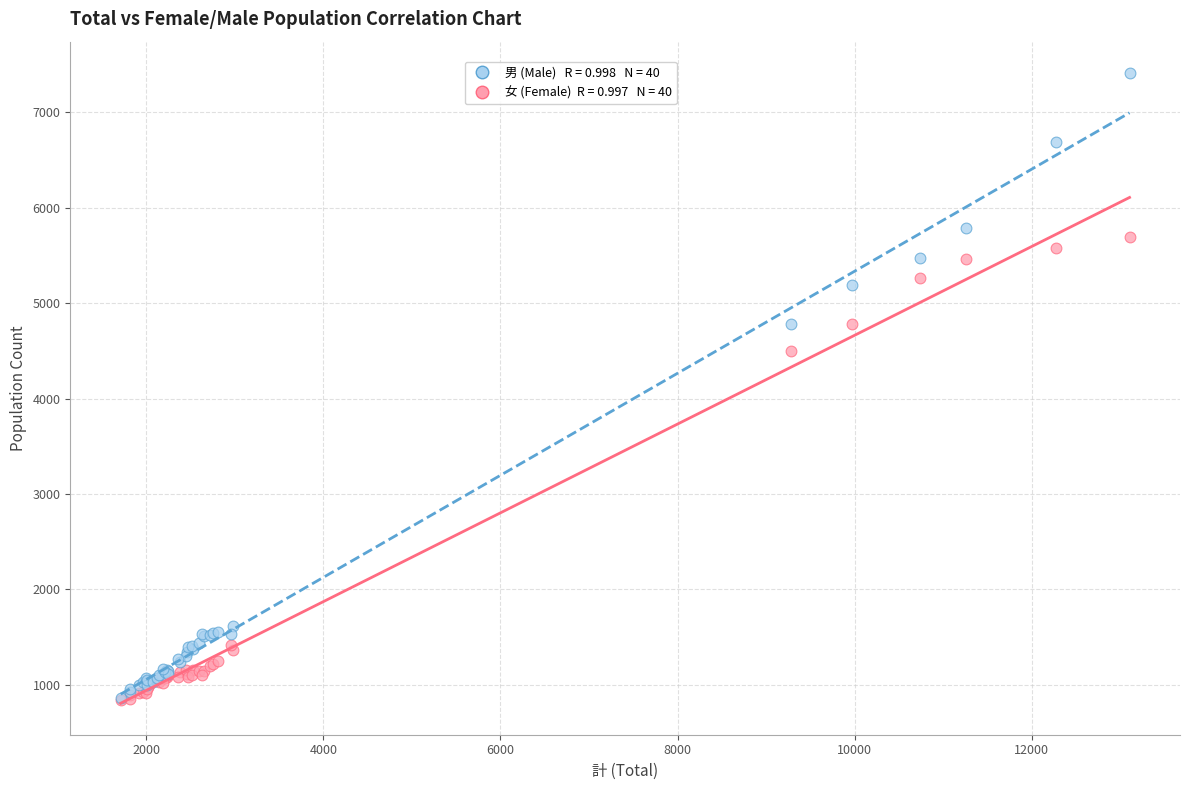

Across all series, what Y value is closest to 4128?

4499